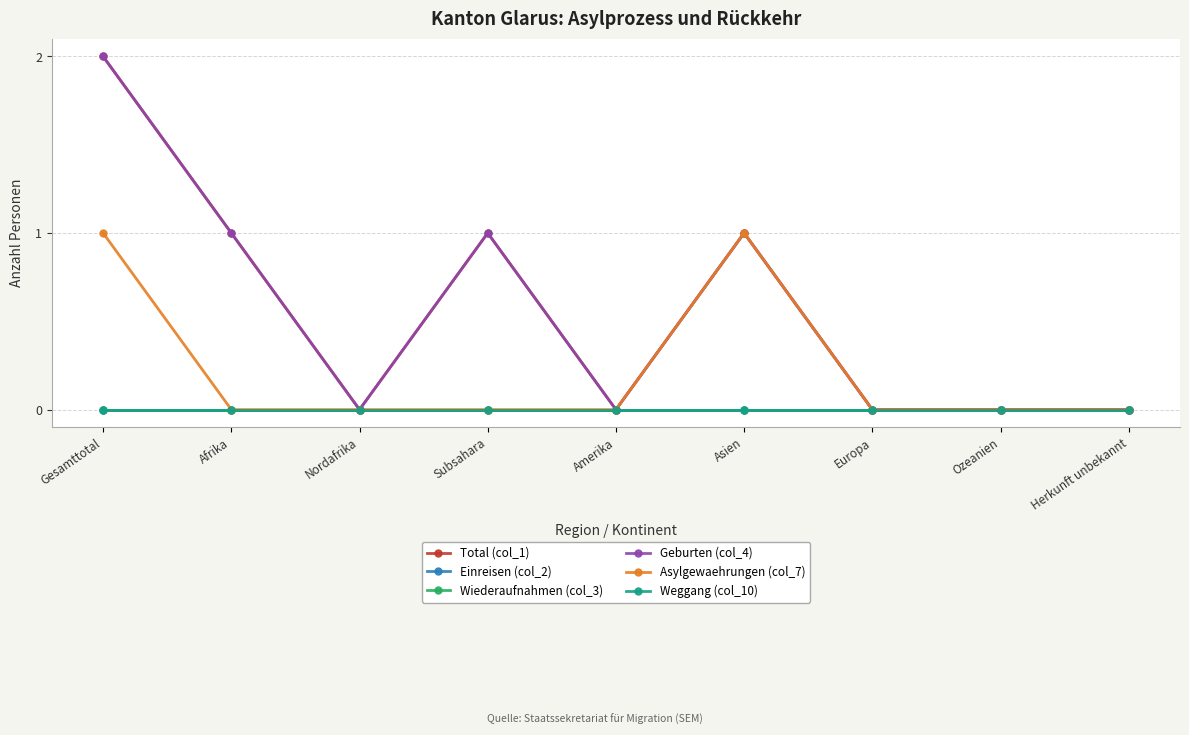

Rank the categories by Weggang (col_10) value from lowest to highest.

Gesamttotal, Afrika, Nordafrika, Subsahara, Amerika, Asien, Europa, Ozeanien, Herkunft unbekannt